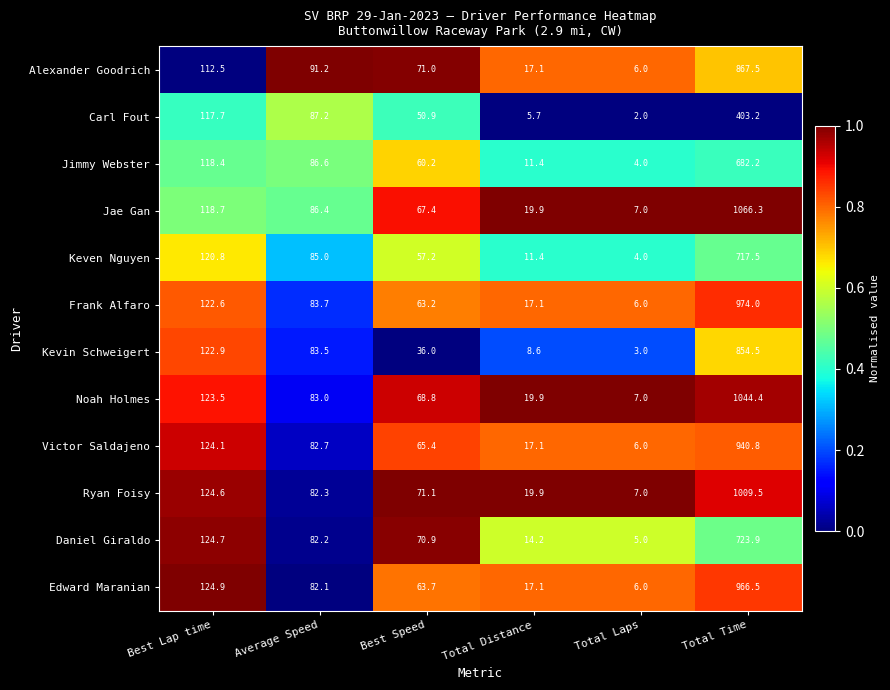

List the series in order of their peak value, lowest first.

Carl Fout, Jimmy Webster, Keven Nguyen, Daniel Giraldo, Kevin Schweigert, Alexander Goodrich, Victor Saldajeno, Edward Maranian, Frank Alfaro, Ryan Foisy, Noah Holmes, Jae Gan